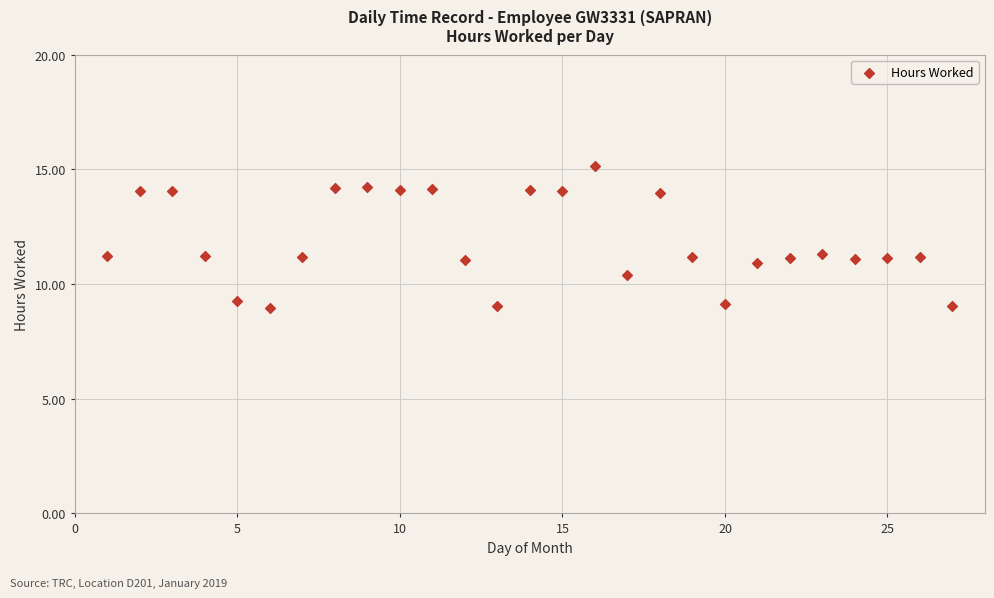

What is the range of Y values (max minus min)?

6.2